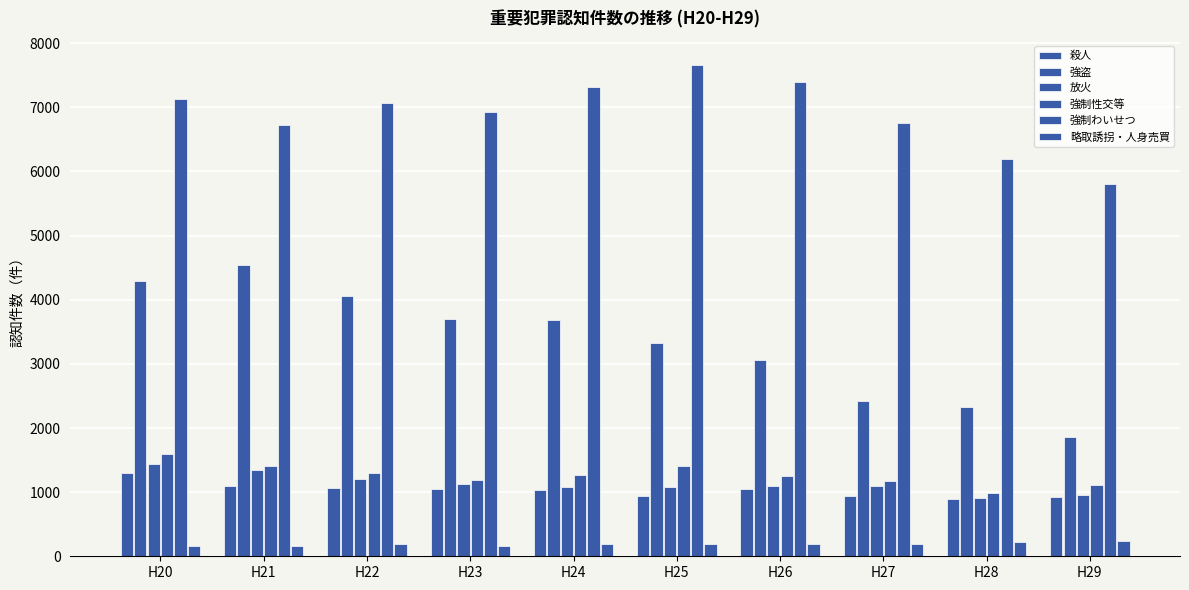

The value of 放火 at H21 is 705. True or false?

False